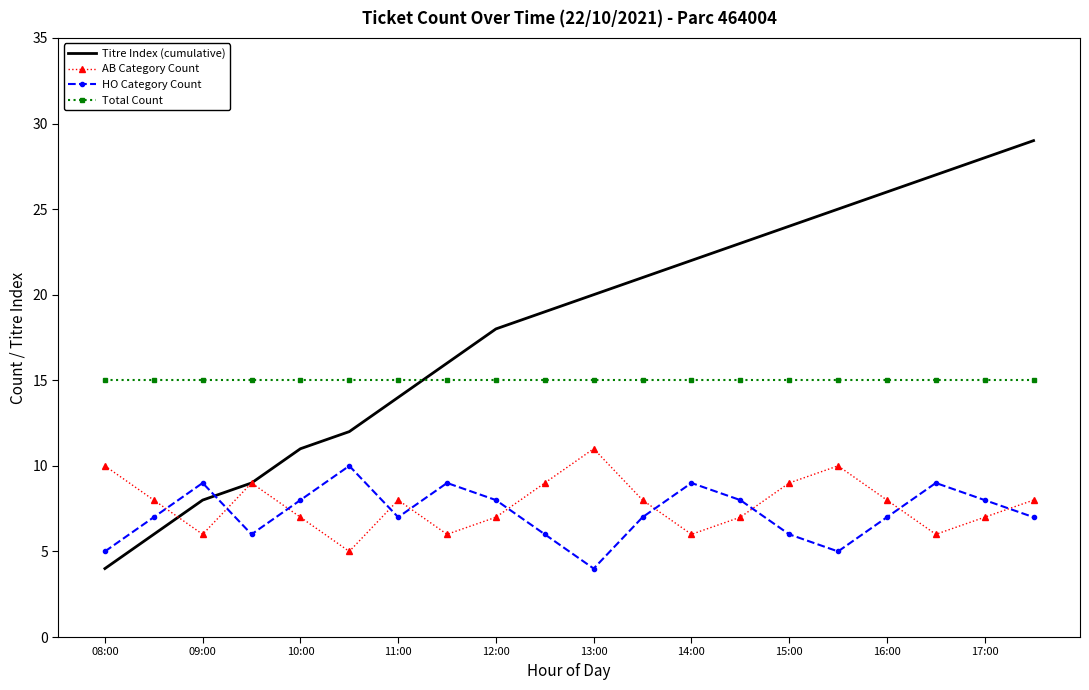

What is the difference between the maximum and minimum values in the AB Category Count series?

6